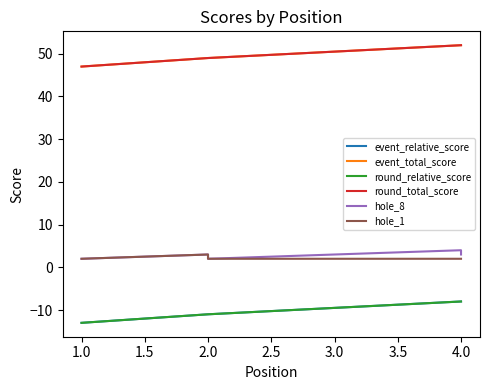

True or false: event_relative_score and event_total_score intersect in this chart.

False